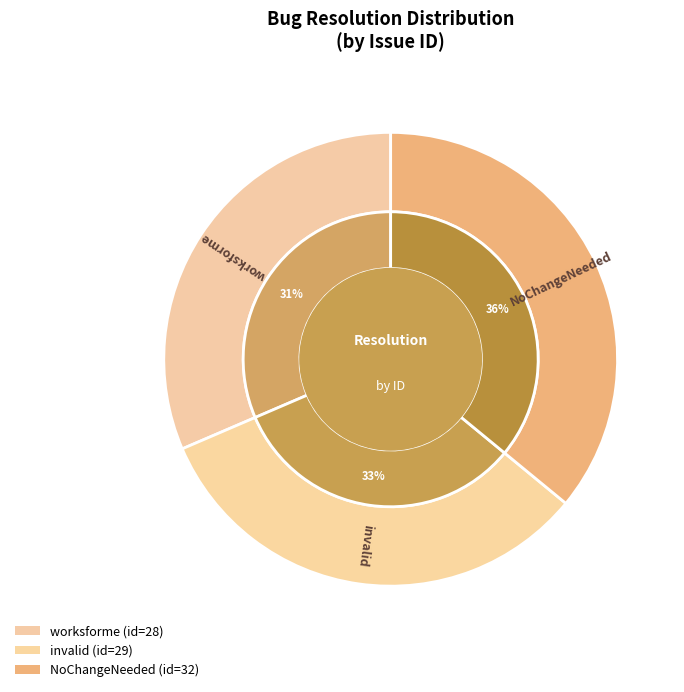

Between invalid and NoChangeNeeded, which is larger?

NoChangeNeeded